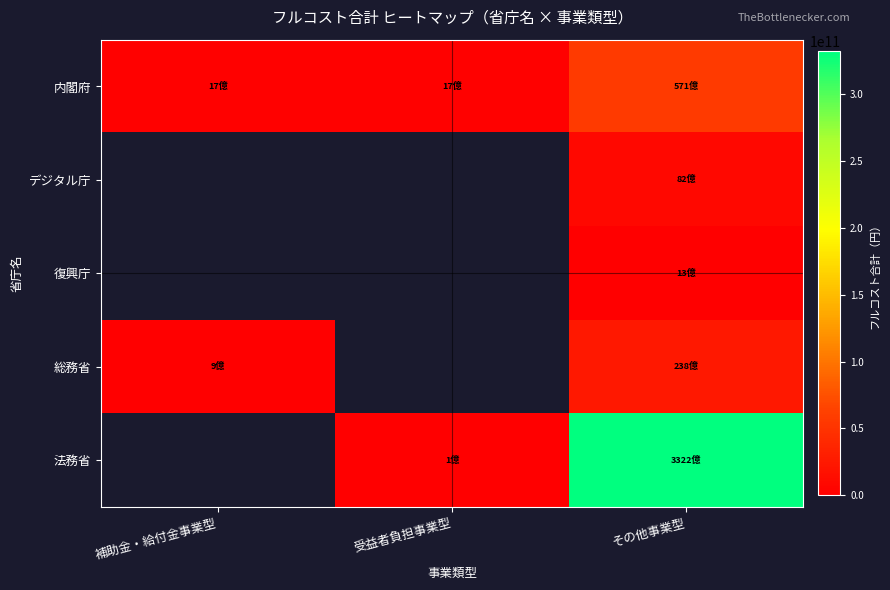

Count the 総務省 values in the range 856868680 to 23846038539.

2